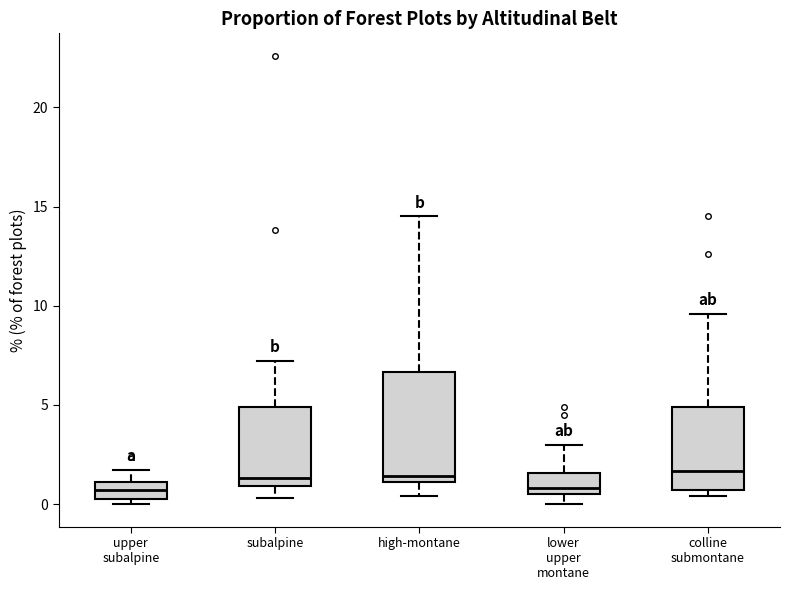

Reading left to right, read every box against the y-axis: the position of its median line, the range the box covers, and the ends of its whiskers. The values are not printed on the chart, so give them approximately, as read against the axis.

upper subalpine: median 0.5 (inside the box), box 0.5 to 1.0, whiskers 0.0 to 1.5
subalpine: median 1.5, box 1.0 to 5.0, whiskers 0.5 to 7.0
high-montane: median 1.5, box 1.0 to 6.5, whiskers 0.5 to 14.5
lower upper montane: median 1.0, box 0.5 to 1.5, whiskers 0.0 to 3.0
colline submontane: median 1.5, box 0.5 to 5.0, whiskers 0.5 (just below the box's lower edge) to 9.5